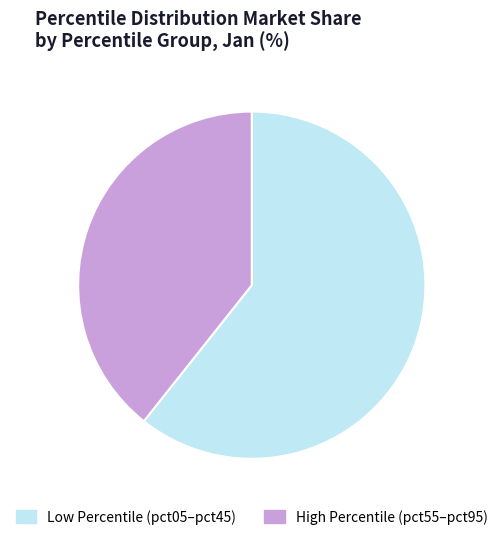

Is there a majority slice in this chart?

Yes